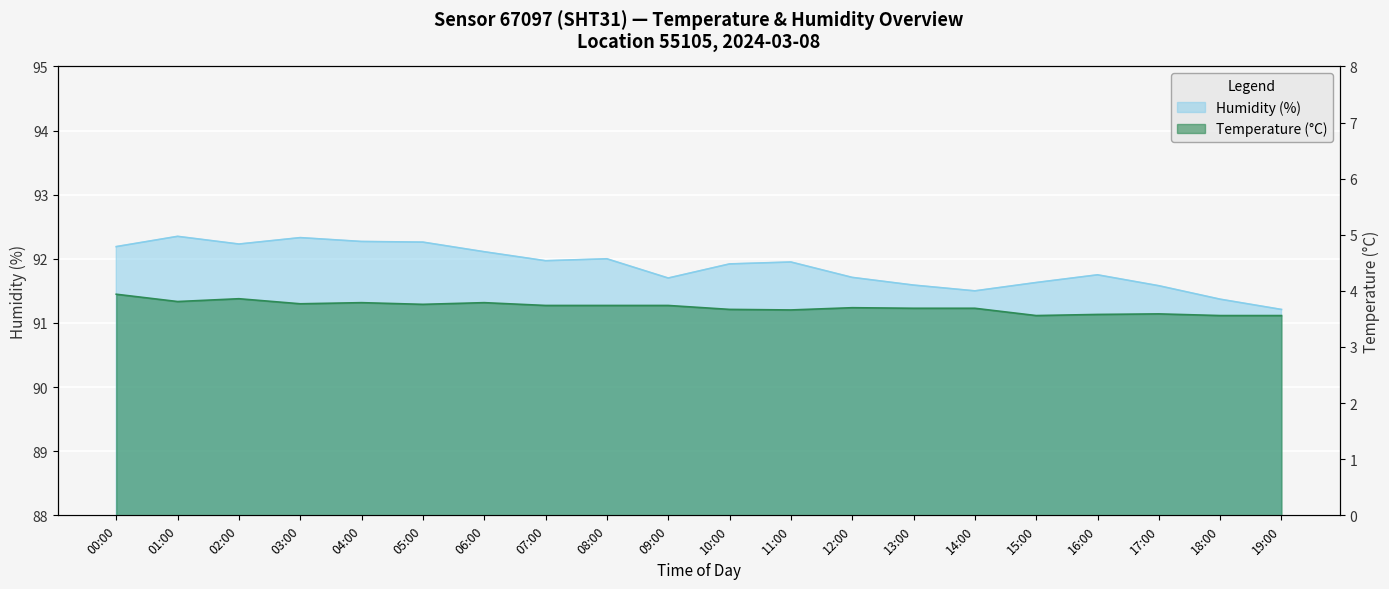

Which series has the largest total across all categories?

humidity